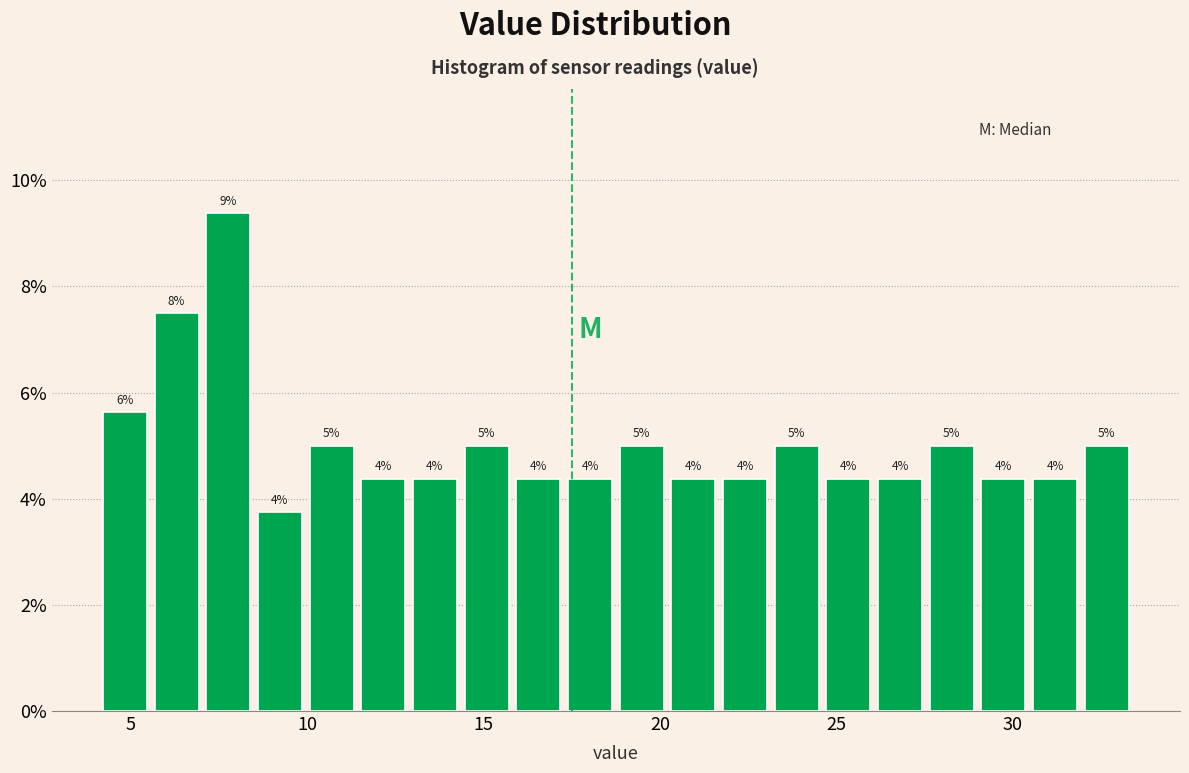

Around what value on the x-axis is the tallest bar? Give the approximate position of its centre, as read against the axis.

8.0